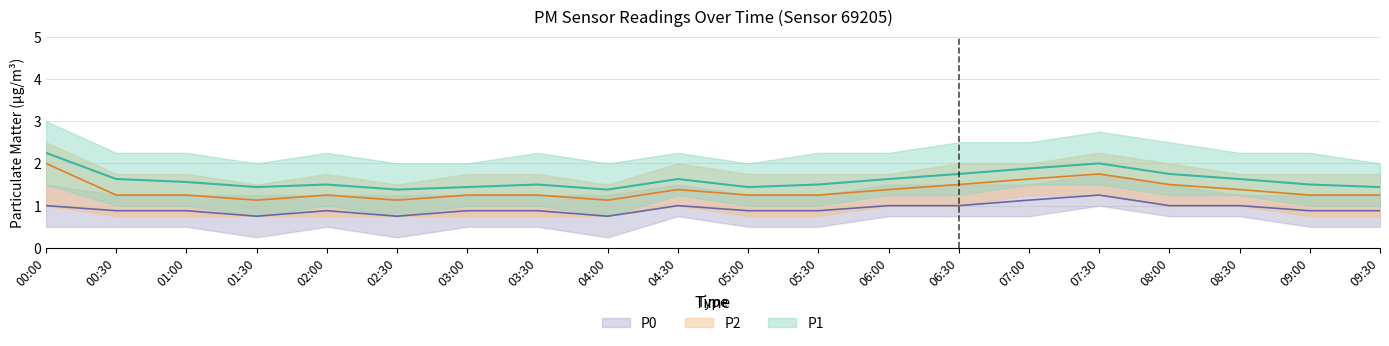

True or false: P0 has more than 2 points higher than both neighbors.

True